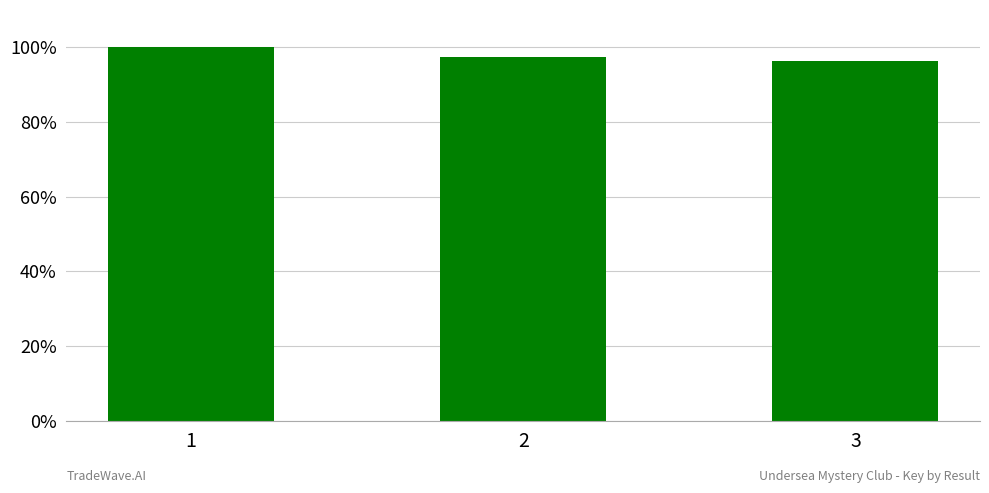

What is the average value?

1.0